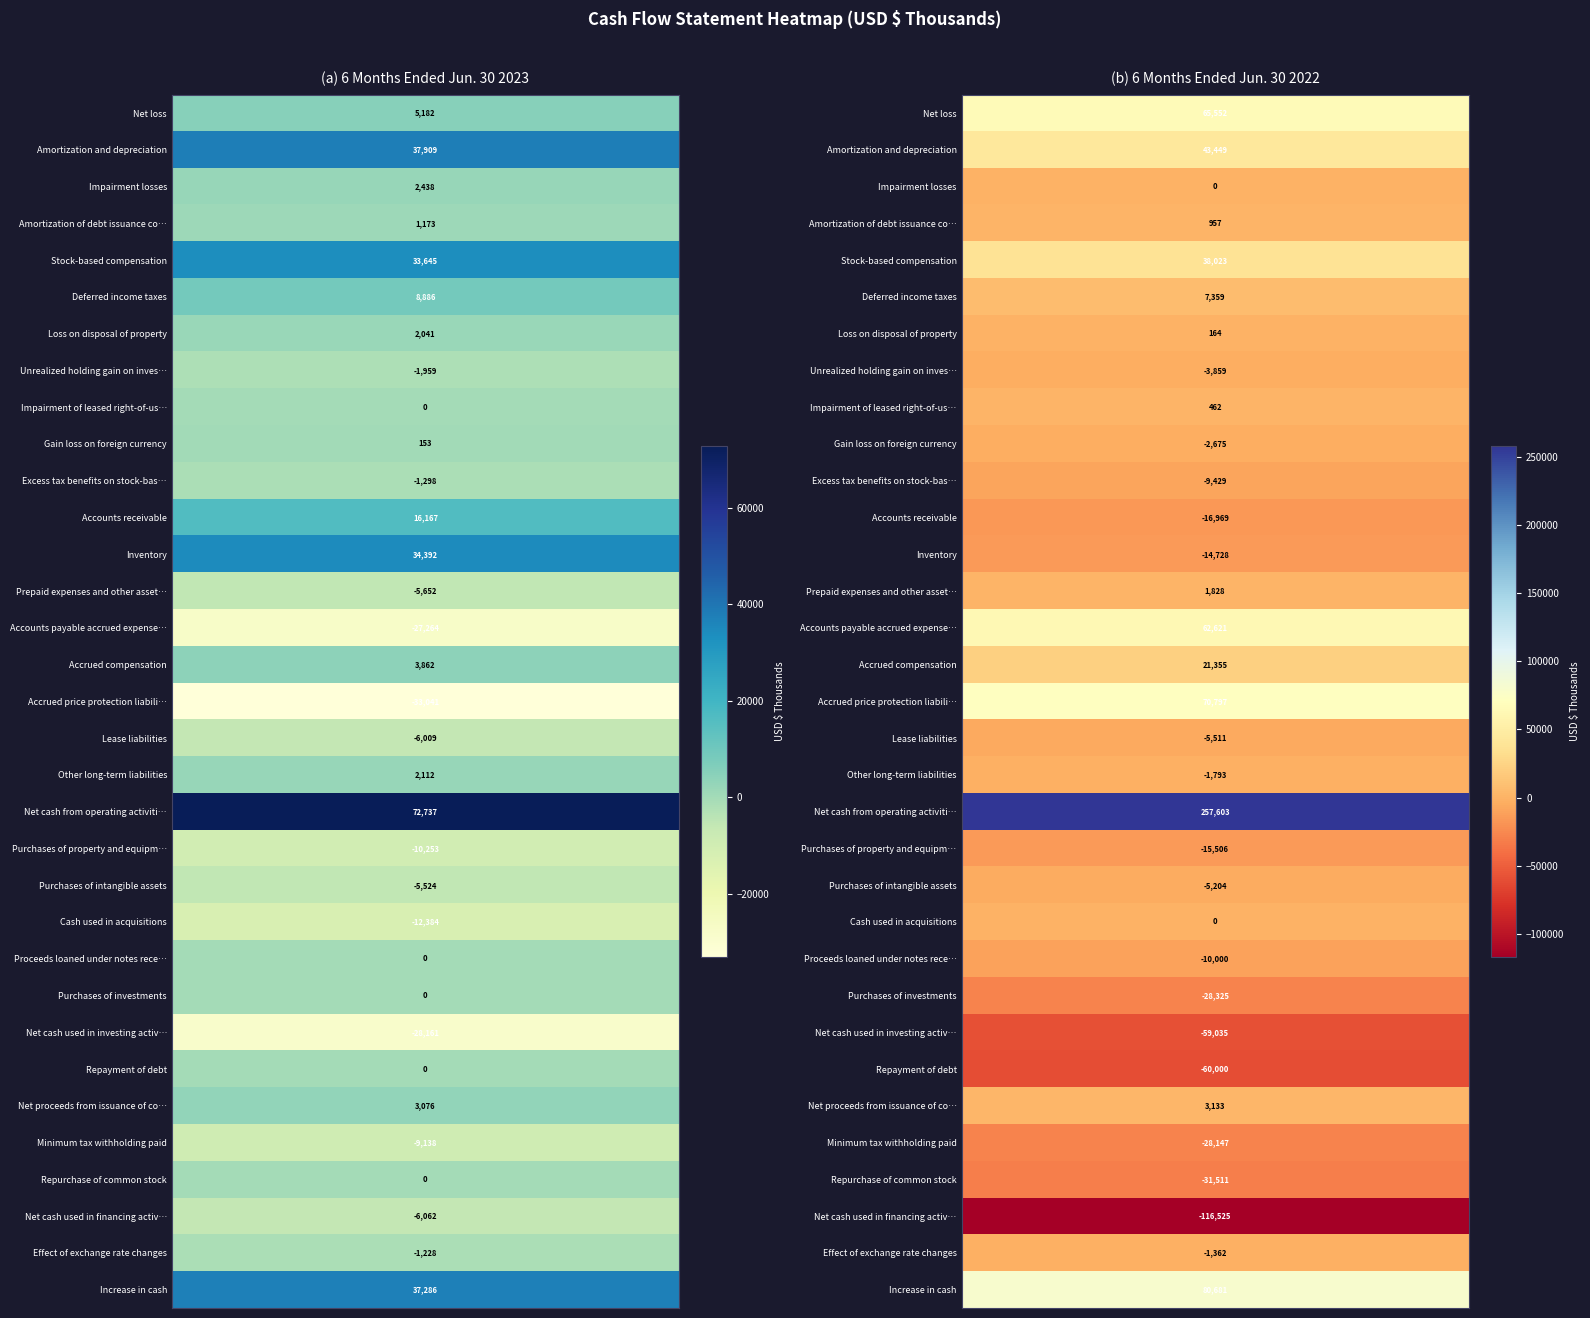

What is the minimum value for Proceeds loaned under notes receivable?

-10000